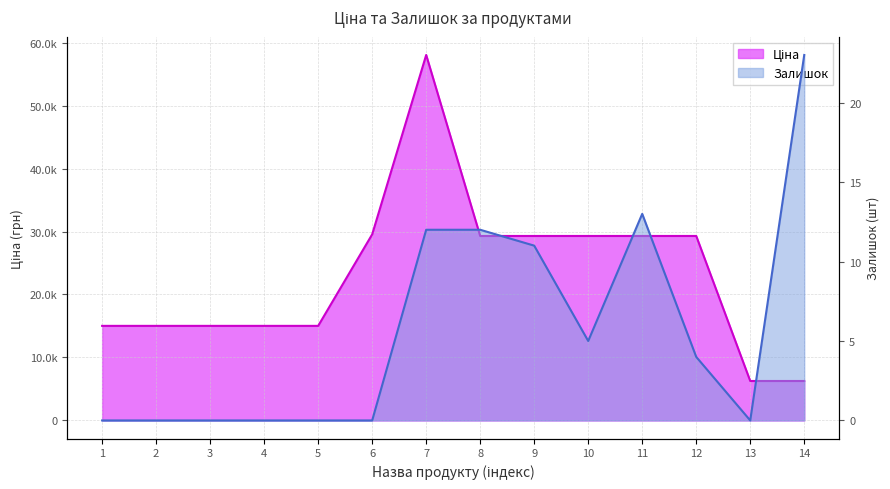

True or false: Ціна and Залишок intersect in this chart.

False